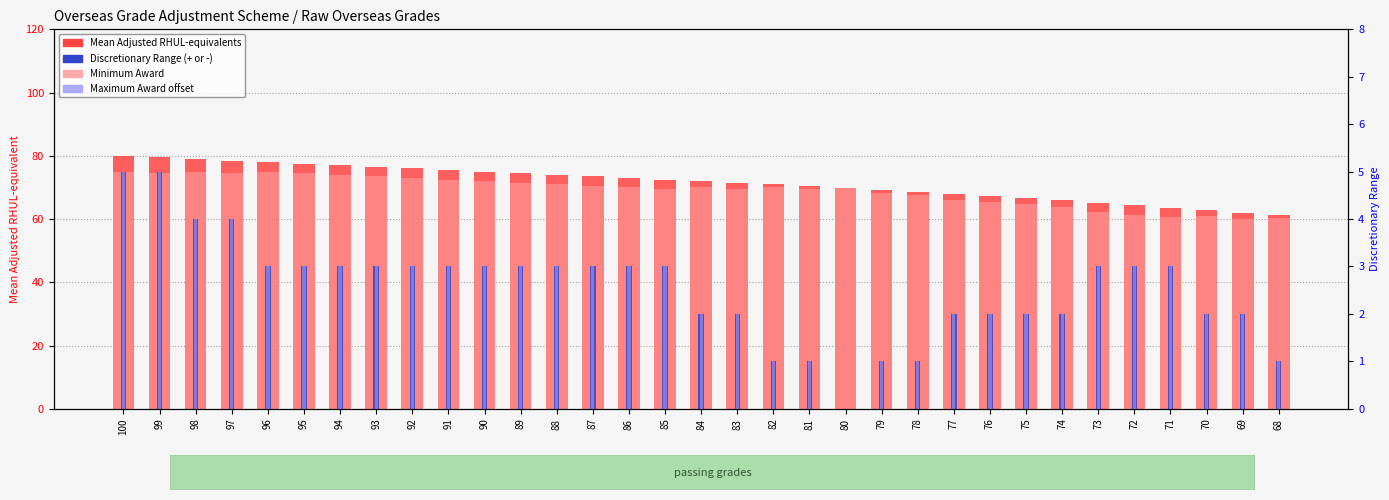

Reading left to right, list all the values displayed in this chart.

Mean Adjusted RHUL-equivalents: 80.0	79.5	79.0	78.5	78.0	77.5	77.0	76.5	76.0	75.5	75.0	74.5	74.0	73.5	73.0	72.5	72.0	71.5	71.0	70.5	70.0	69.3	68.7	68.0	67.3	66.6	65.9	65.2	64.4	63.6	62.9	62.0	61.2
Minimum Award: 75.0	74.5	75.0	74.5	75.0	74.5	74.0	73.5	73.0	72.5	72.0	71.5	71.0	70.5	70.0	69.5	70.0	69.5	70.0	69.5	70.0	68.3	67.7	66.0	65.3	64.6	63.9	62.2	61.4	60.6	60.9	60.0	60.2
Discretionary Range (+ or -): 5.0	5.0	4.0	4.0	3.0	3.0	3.0	3.0	3.0	3.0	3.0	3.0	3.0	3.0	3.0	3.0	2.0	2.0	1.0	1.0	0.0	1.0	1.0	2.0	2.0	2.0	2.0	3.0	3.0	3.0	2.0	2.0	1.0
Maximum Award offset: 5.0	5.0	4.0	4.0	3.0	3.0	3.0	3.0	3.0	3.0	3.0	3.0	3.0	3.0	3.0	3.0	2.0	2.0	1.0	1.0	0.0	1.0	1.0	2.0	2.0	2.0	2.0	3.0	3.0	3.0	2.0	2.0	1.0